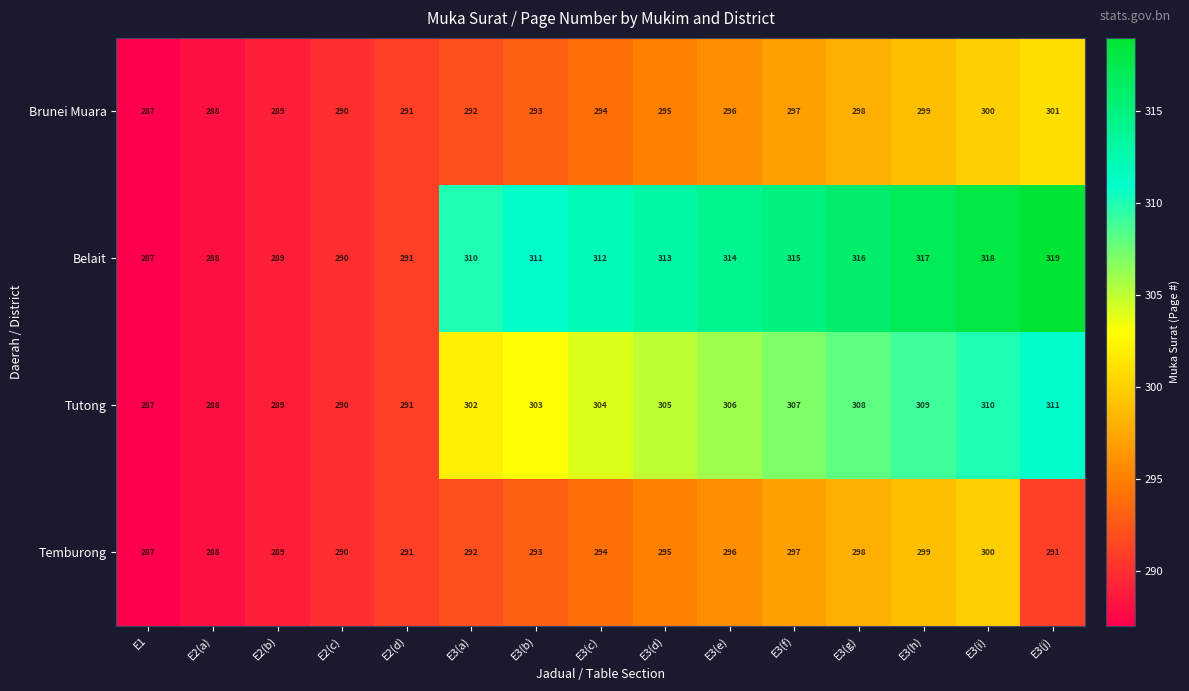

List the series in order of their peak value, highest first.

Belait, Tutong, Brunei Muara, Temburong